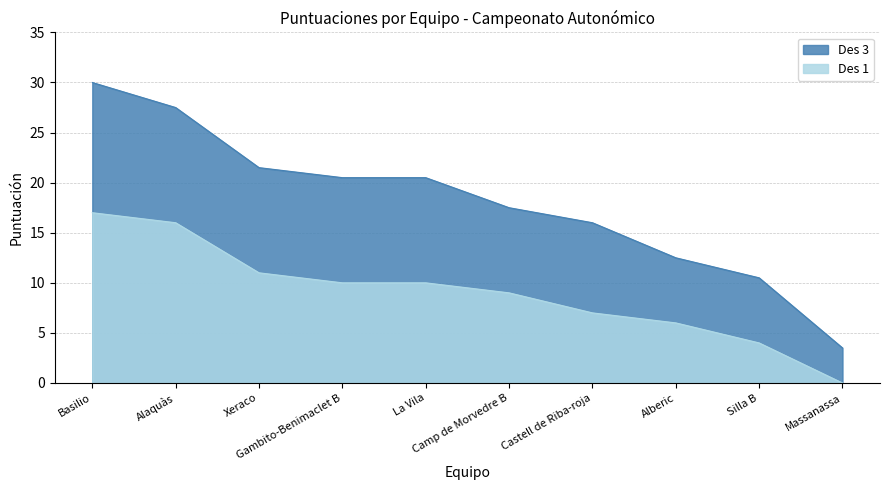

The value of Des 3 at Gambito-Benimaclet B is 20.5. True or false?

True